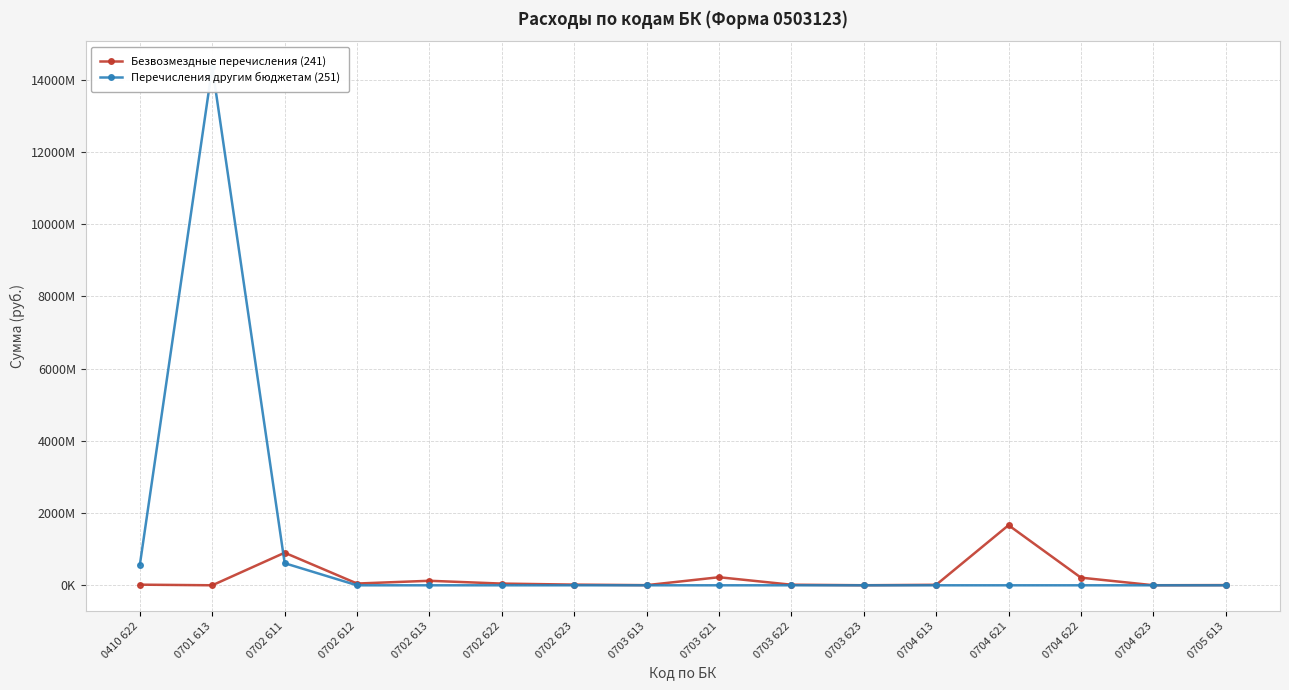

Is the value of Безвозмездные перечисления (241) at 0704 623 greater than the value of Перечисления другим бюджетам (251) at 0702 611?

No